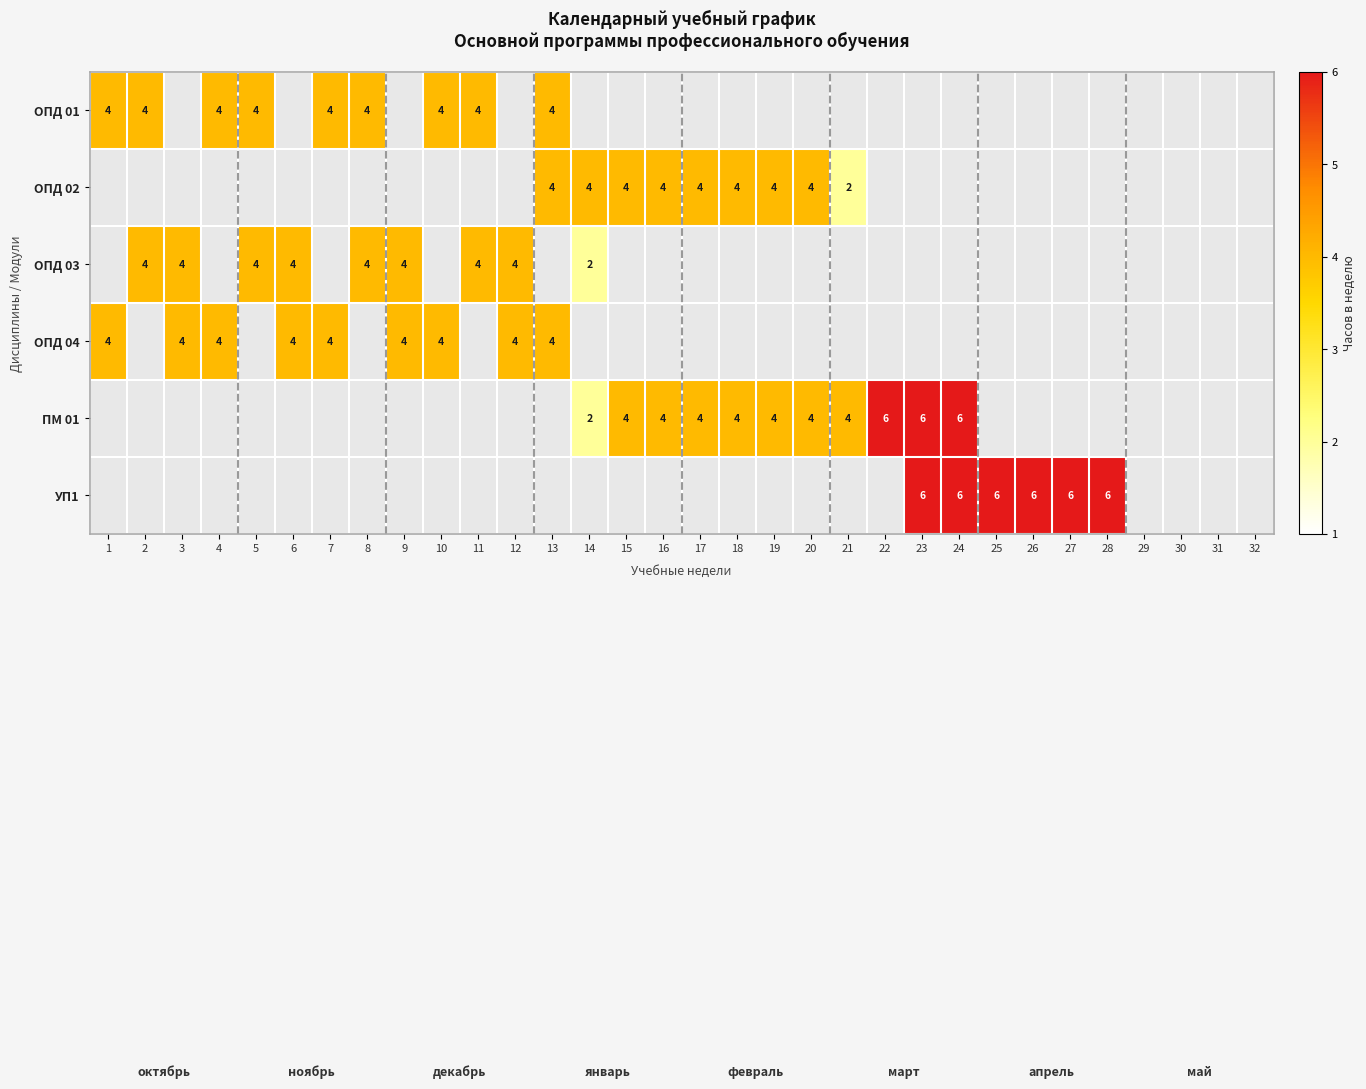

Which has a higher value, 7 or 4?

7